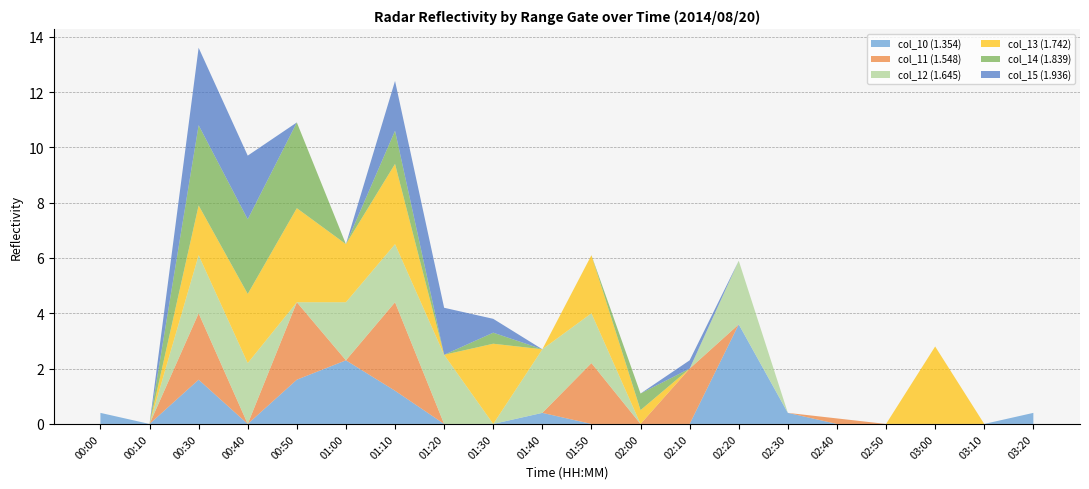

Reading right to left, extract all data points from this chart.

col_10 (1.354): 03:20=0.4	03:10=0.0	03:00=0.0	02:50=0.0	02:40=0.0	02:30=0.4	02:20=3.6	02:10=0.0	02:00=0.0	01:50=0.0	01:40=0.4	01:30=0.0	01:20=0.0	01:10=1.2	01:00=2.3	00:50=1.6	00:40=0.0	00:30=1.6	00:10=0.0	00:00=0.4
col_11 (1.548): 03:20=0.0	03:10=0.0	03:00=0.0	02:50=0.0	02:40=0.2	02:30=0.0	02:20=0.0	02:10=2.0	02:00=0.0	01:50=2.2	01:40=0.0	01:30=0.0	01:20=0.0	01:10=3.2	01:00=0.0	00:50=2.8	00:40=0.0	00:30=2.4	00:10=0.0	00:00=0.0
col_12 (1.645): 03:20=0.0	03:10=0.0	03:00=0.0	02:50=0.0	02:40=0.0	02:30=0.0	02:20=2.3	02:10=0.0	02:00=0.0	01:50=1.8	01:40=2.3	01:30=0.0	01:20=2.5	01:10=2.1	01:00=2.1	00:50=0.0	00:40=2.2	00:30=2.1	00:10=0.0	00:00=0.0
col_13 (1.742): 03:20=0.0	03:10=0.0	03:00=2.8	02:50=0.0	02:40=0.0	02:30=0.0	02:20=0.0	02:10=0.0	02:00=0.5	01:50=2.1	01:40=0.0	01:30=2.9	01:20=0.0	01:10=2.9	01:00=2.1	00:50=3.4	00:40=2.5	00:30=1.8	00:10=0.0	00:00=0.0
col_14 (1.839): 03:20=0.0	03:10=0.0	03:00=0.0	02:50=0.0	02:40=0.0	02:30=0.0	02:20=0.0	02:10=0.0	02:00=0.6	01:50=0.0	01:40=0.0	01:30=0.4	01:20=0.0	01:10=1.2	01:00=0.0	00:50=3.1	00:40=2.7	00:30=2.9	00:10=0.0	00:00=0.0
col_15 (1.936): 03:20=0.0	03:10=0.0	03:00=0.0	02:50=0.0	02:40=0.0	02:30=0.0	02:20=0.0	02:10=0.3	02:00=0.0	01:50=0.0	01:40=0.0	01:30=0.5	01:20=1.7	01:10=1.8	01:00=0.0	00:50=0.0	00:40=2.3	00:30=2.8	00:10=0.0	00:00=0.0